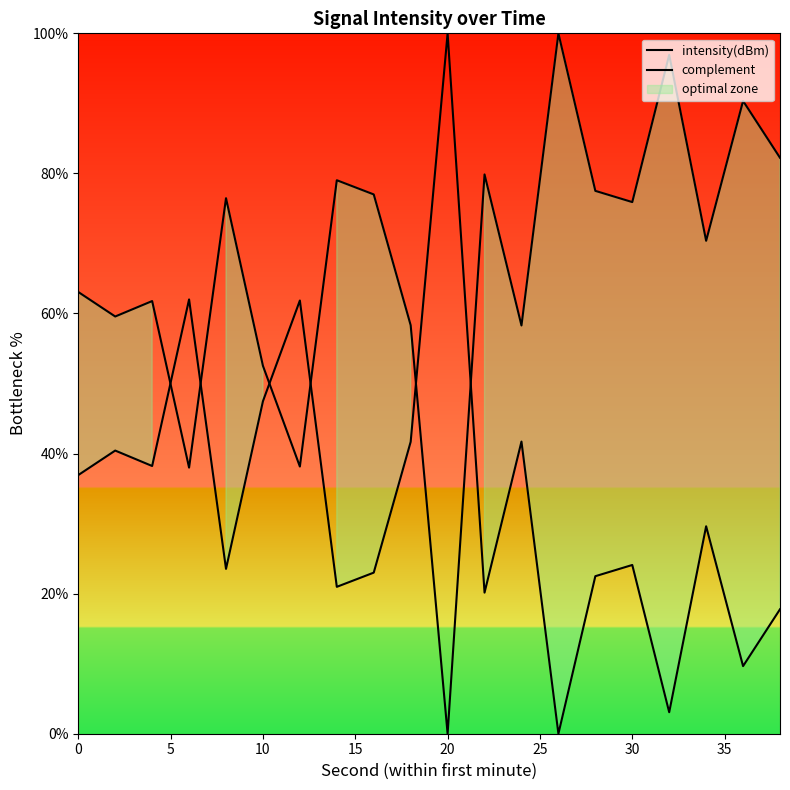

Reading left to right, list all the values displayed in this chart.

intensity(dBm): 36.9	40.4	38.2	62.0	23.5	47.5	61.9	21.0	23.0	41.7	100.0	20.1	41.7	0.0	22.5	24.1	3.1	29.6	9.7	17.8
complement: 63.1	59.6	61.8	38.0	76.5	52.5	38.1	79.0	77.0	58.3	0.0	79.9	58.3	100.0	77.5	75.9	96.9	70.4	90.3	82.2